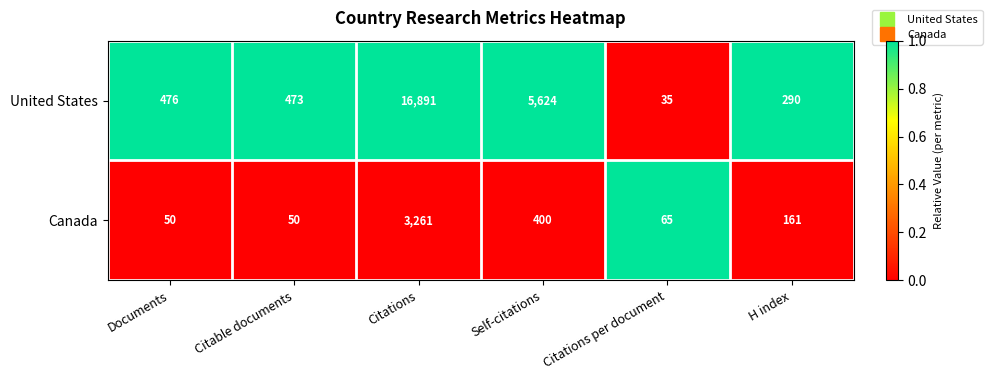

Rank the series by their average value, from highest to lowest.

United States, Canada